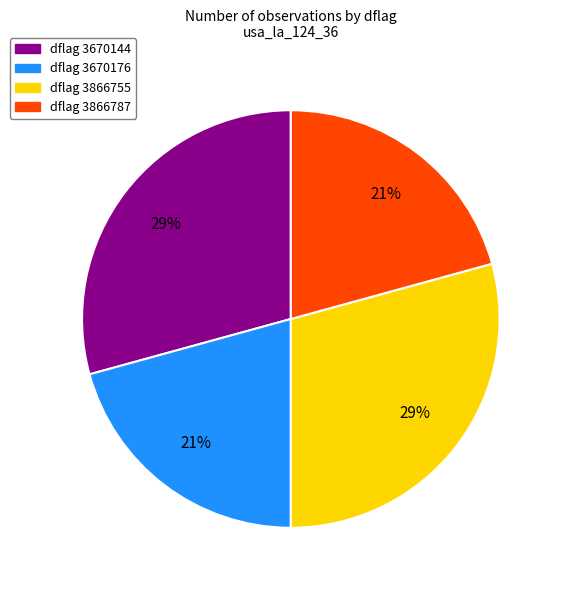

What is the ratio of the value at dflag 3866787 to the value at dflag 3866755?

0.7